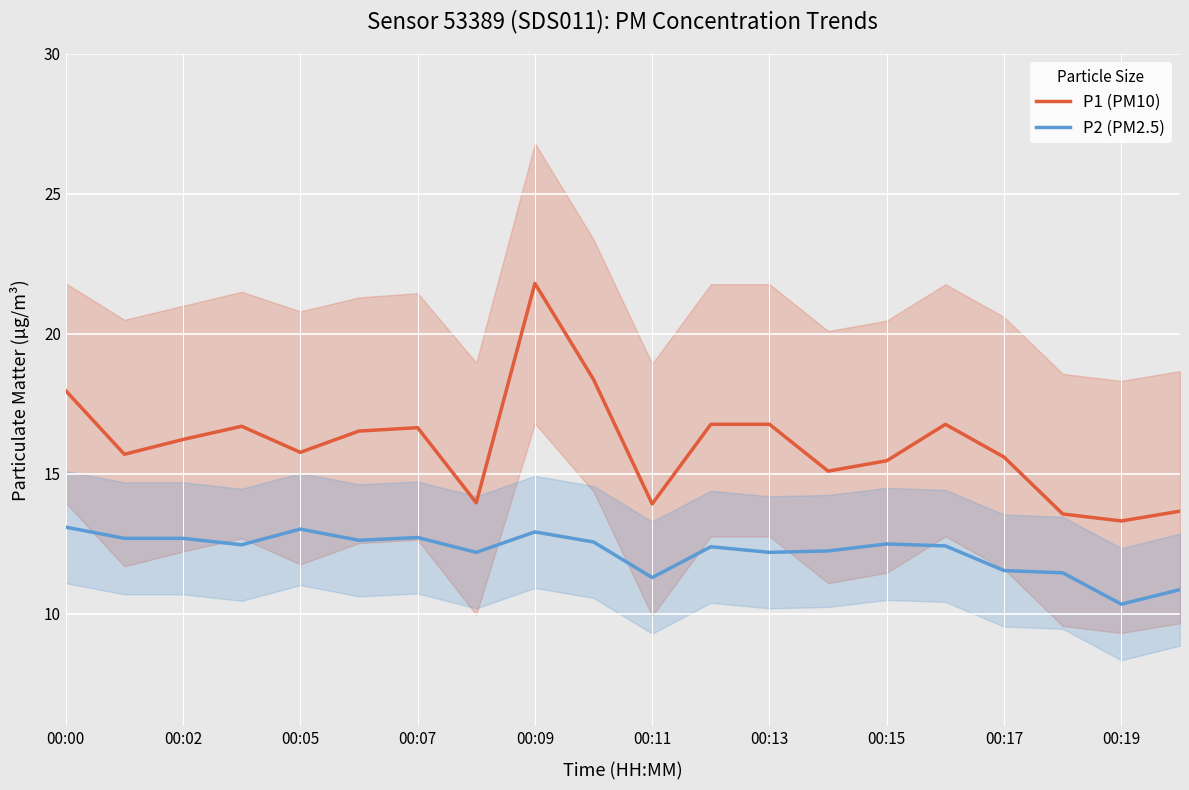

True or false: P1 (PM10) and P2 (PM2.5) cross at least once.

False